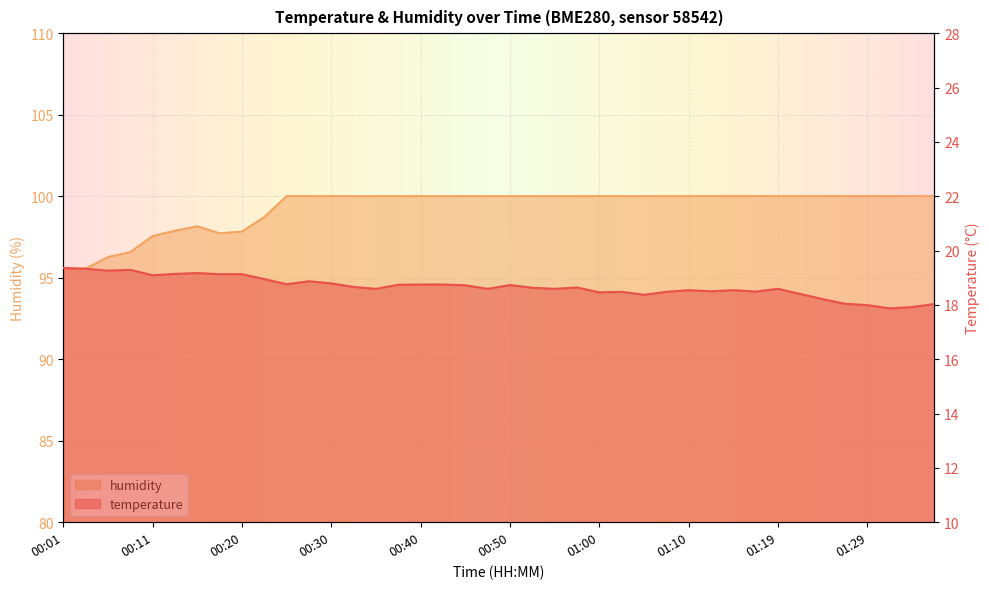

What is the difference between the humidity values at 00:20 and 00:42?

2.2